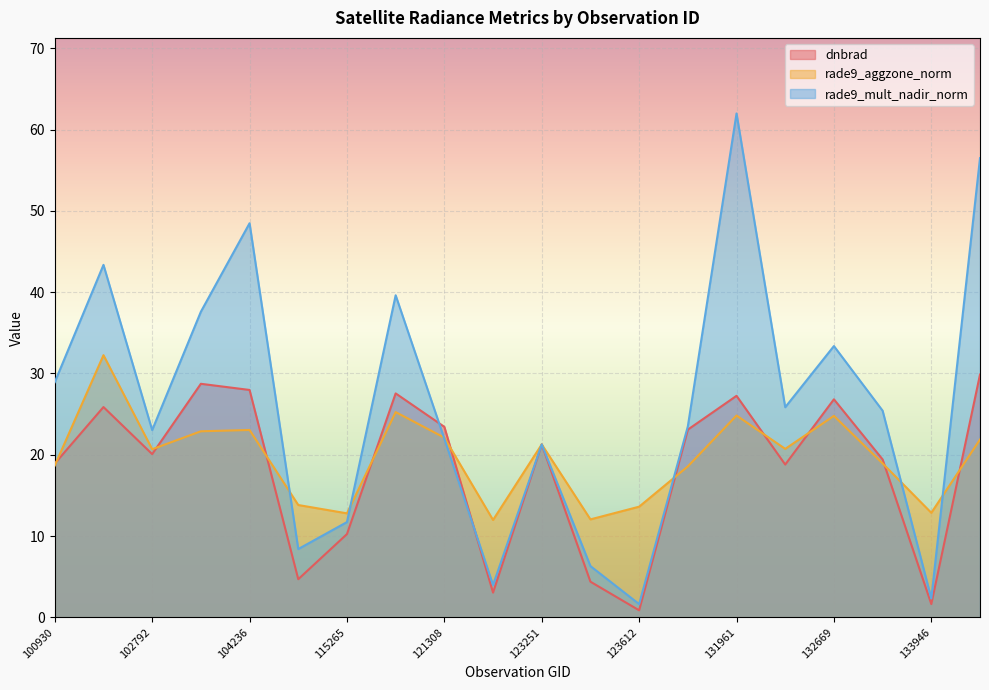

How many lines are shown in the chart?

3